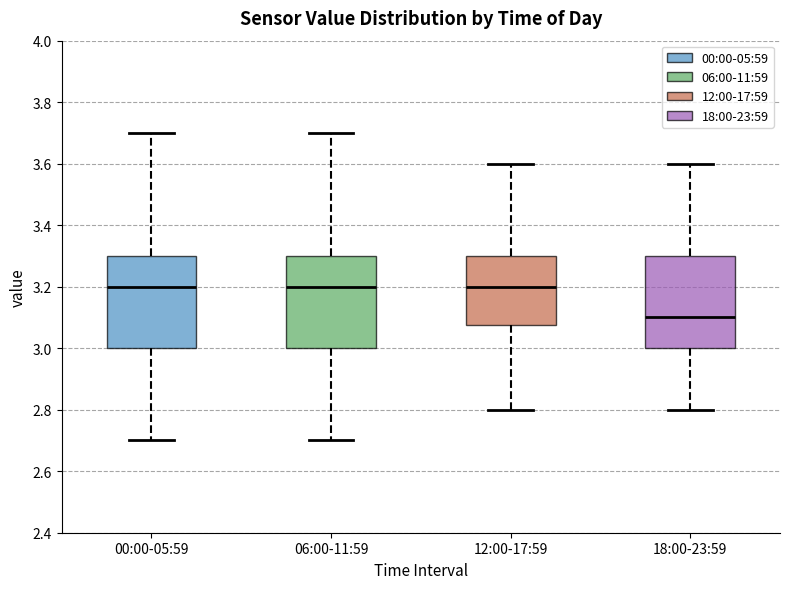

Where does the median line of the box for 12:00-17:59 sit on the y-axis? The values are not printed on the chart, so give them approximately, as read against the axis.

3.20